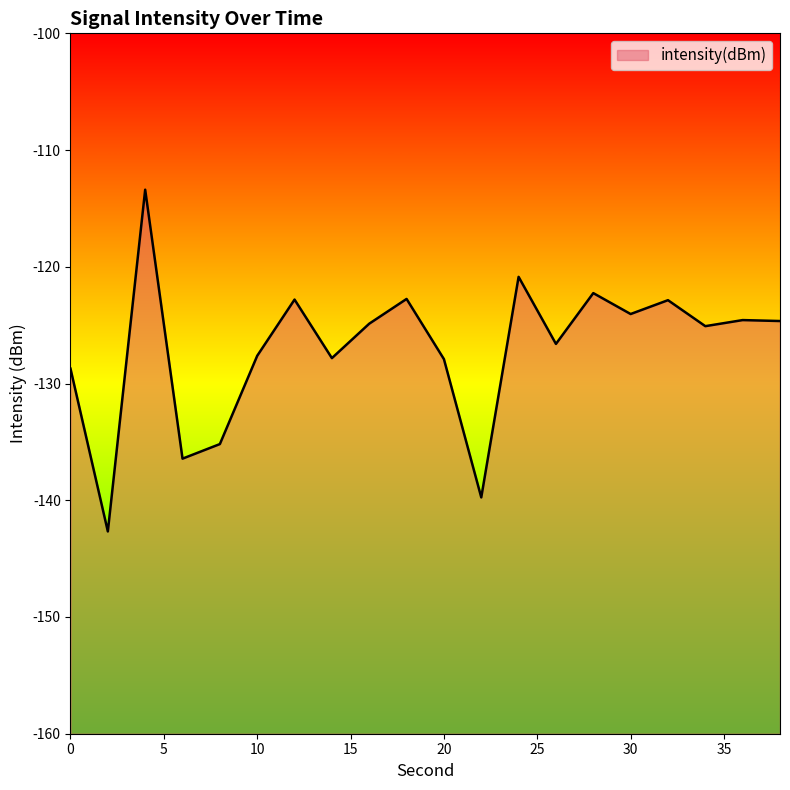

List the labels in order of value, largest first.

4, 24, 28, 18, 12, 32, 30, 36, 38, 16, 34, 26, 10, 14, 20, 0, 8, 6, 22, 2